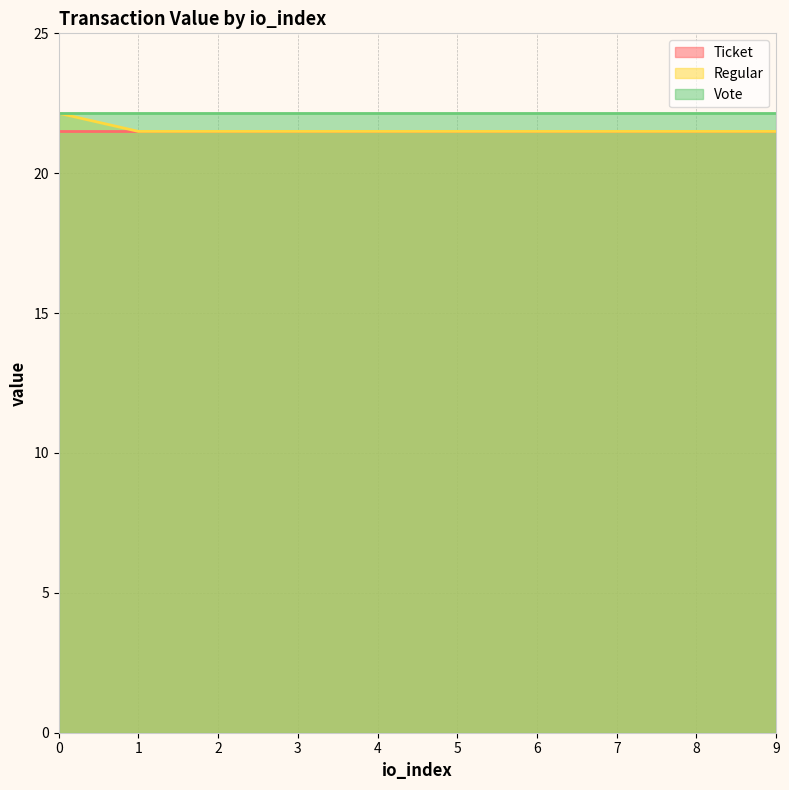

What is the minimum value shown in the chart?

21.5